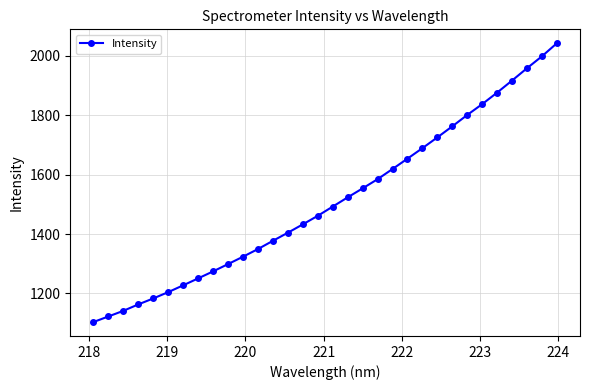

What is the difference between the second highest and minimum values?

894.6